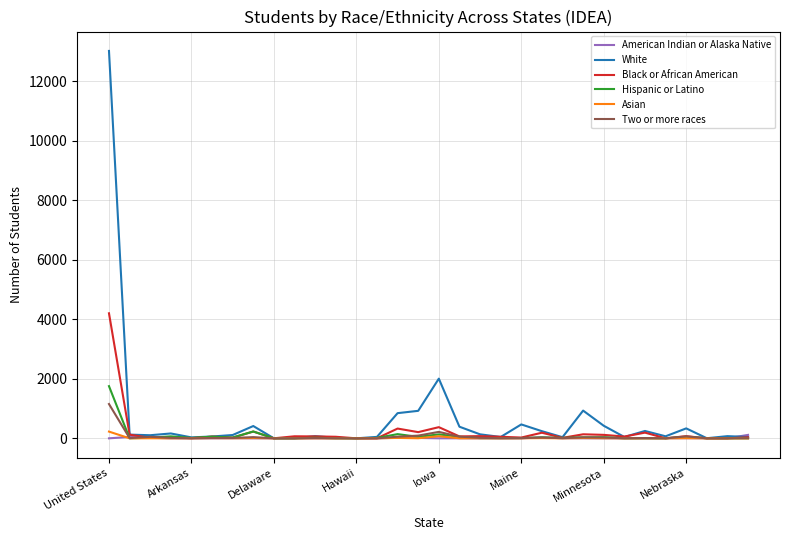

What are all the series names shown in the legend?

American Indian or Alaska Native, White, Black or African American, Hispanic or Latino, Asian, Two or more races